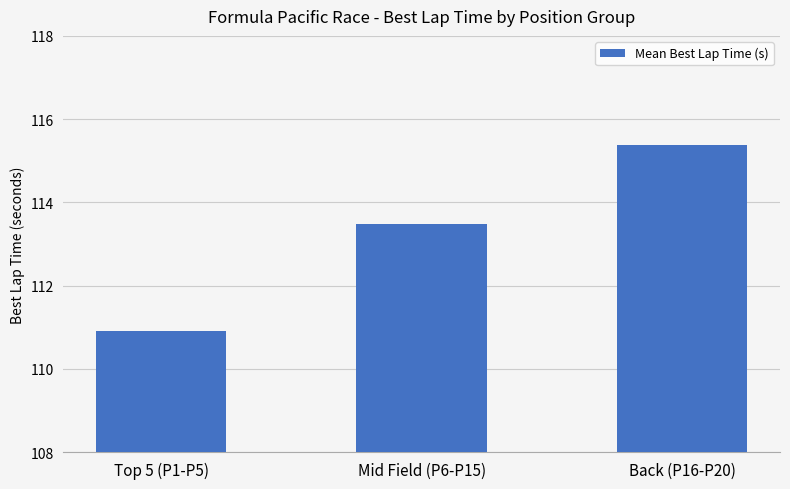

What is the change in value from Top 5 (P1-P5) to Mid Field (P6-P15)?

+2.6